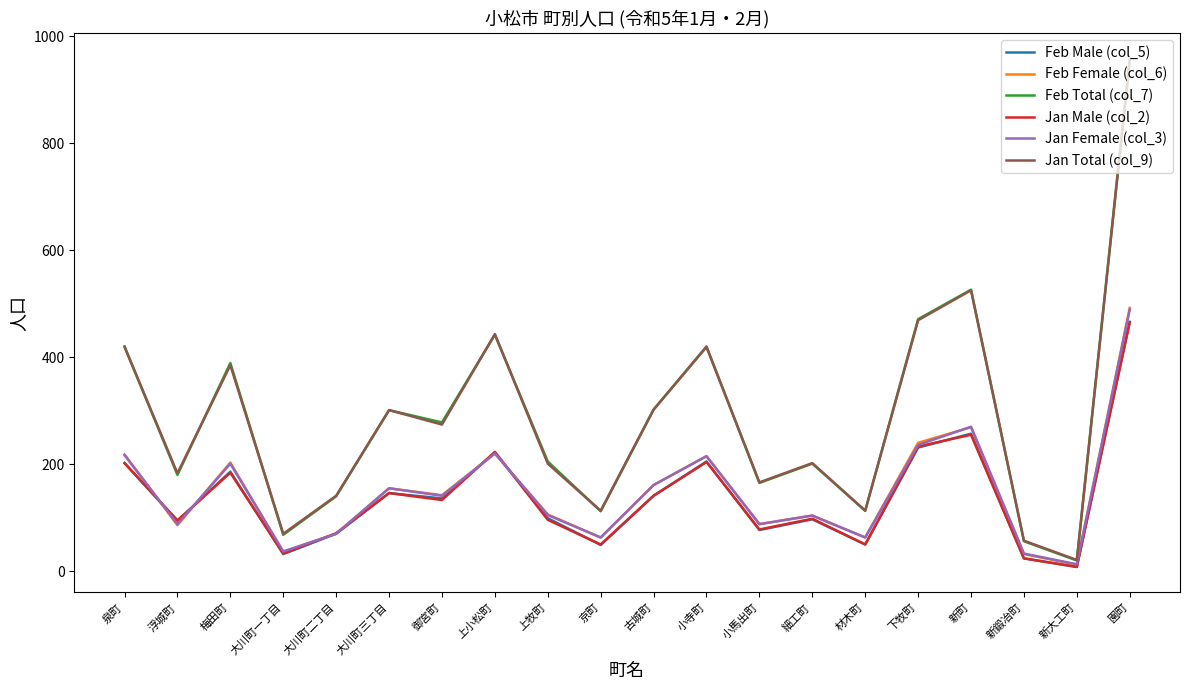

What is the minimum value shown in the chart?

8